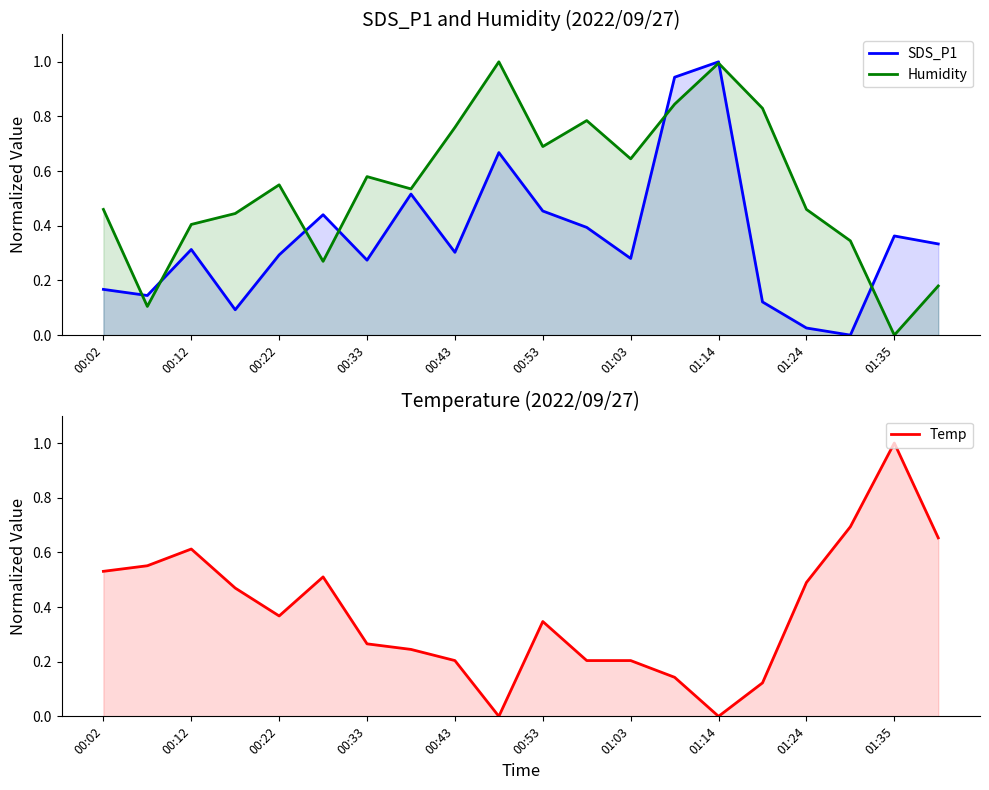

True or false: SDS_P1 and Temp intersect in this chart.

True